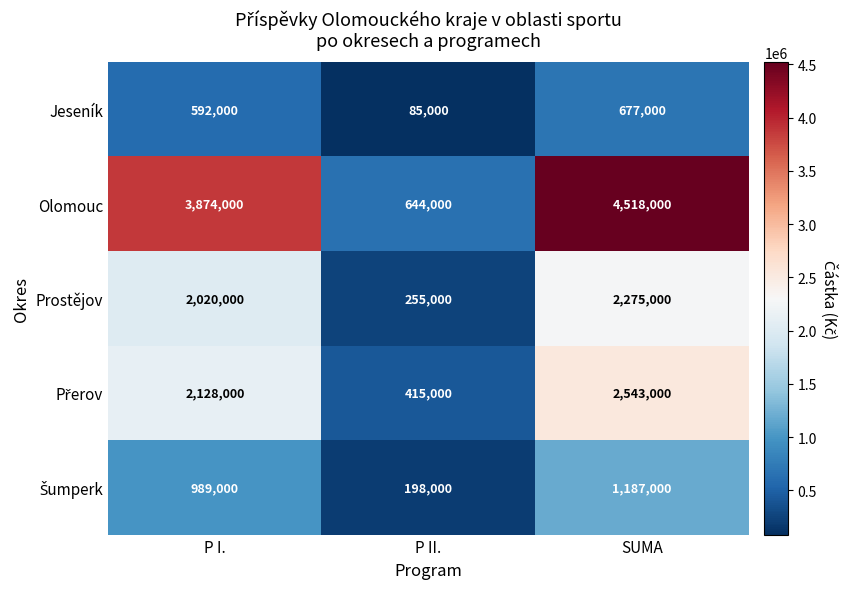

At which category does the chart reach its minimum across all series?

P II.